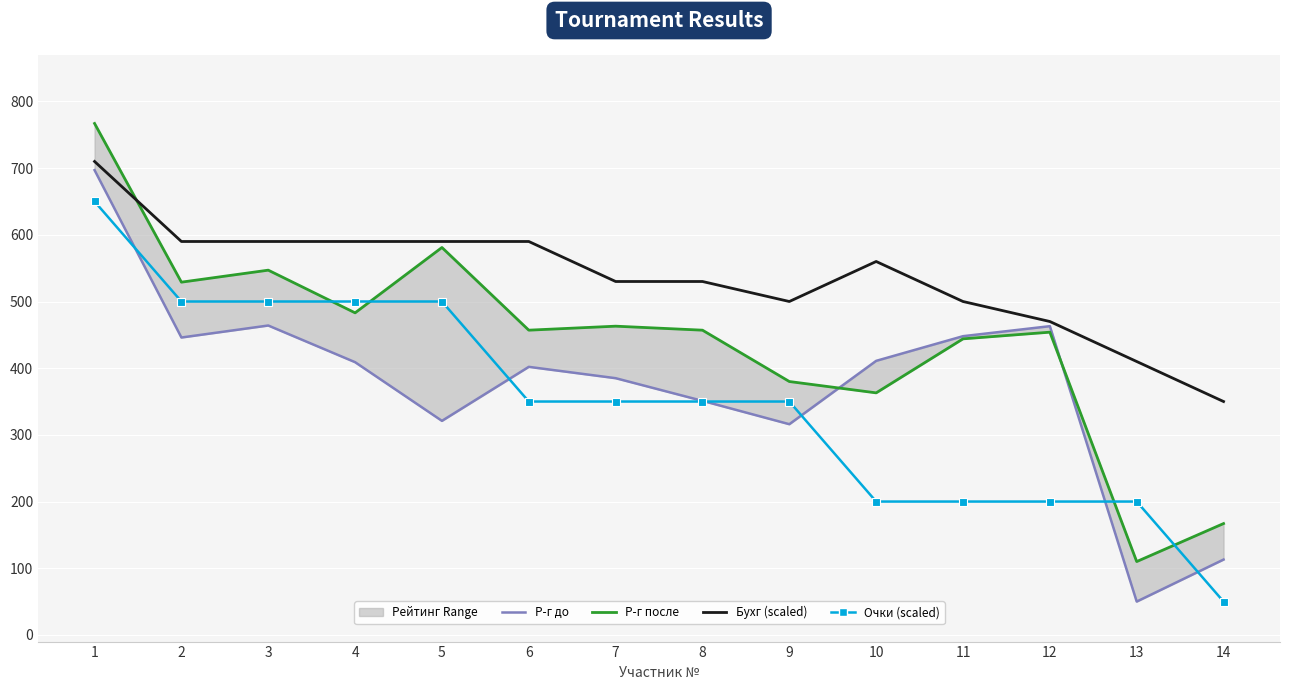

Where is Р-г после nearest to the value 438?

11